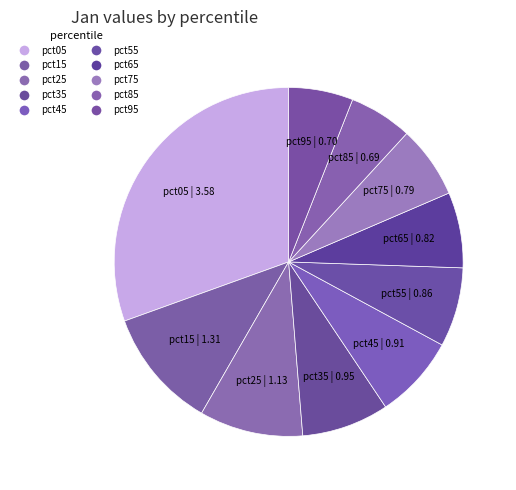

True or false: pct25 accounts for 10% of the total.

True